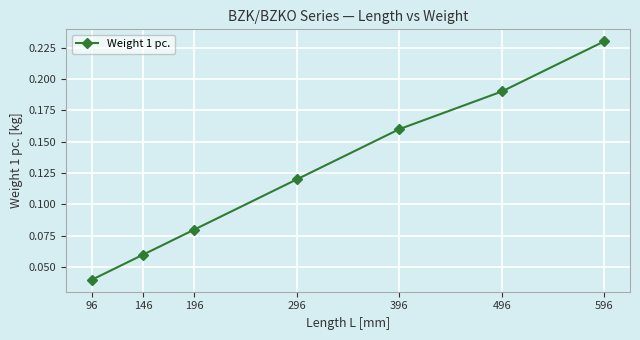

Which category has the highest value across all series?

596